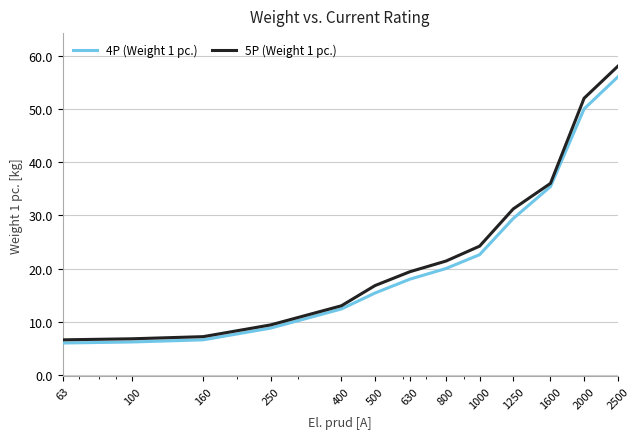

Which series has the widest spread of values?

5P (Weight 1 pc.)